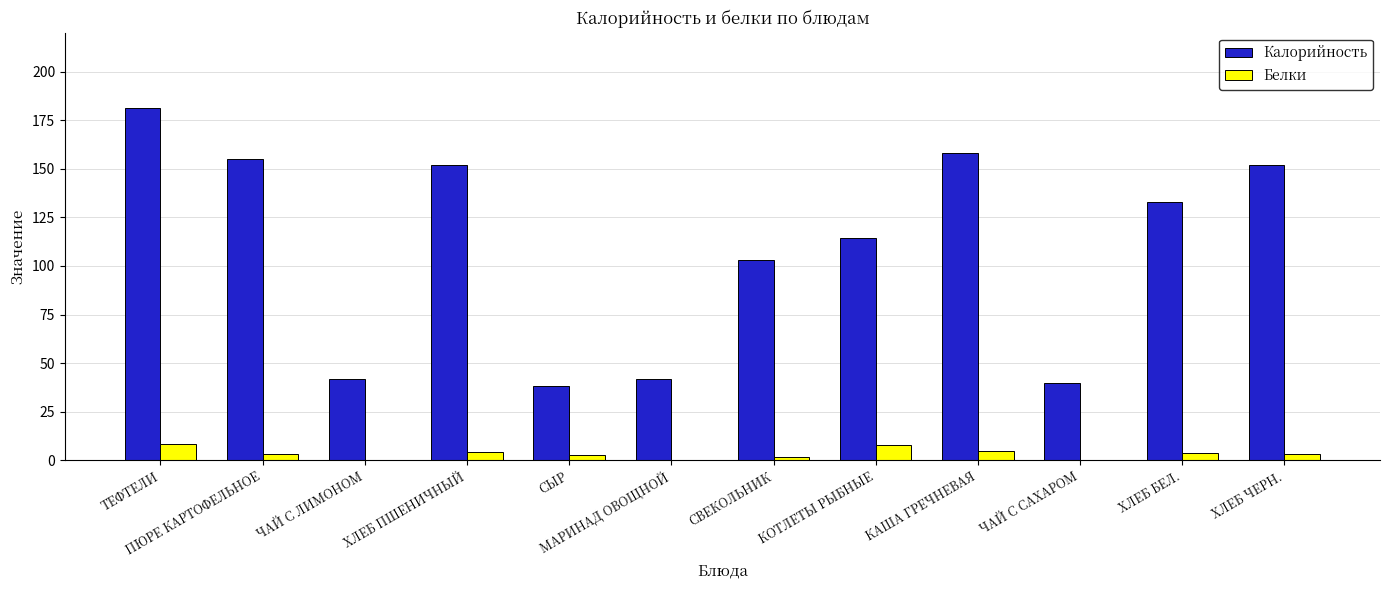

Where does the Белки series first go above 3?

ТЕФТЕЛИ